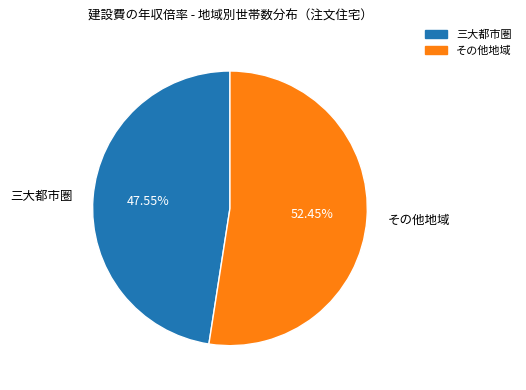

Which category has the smallest portion of the pie?

三大都市圏